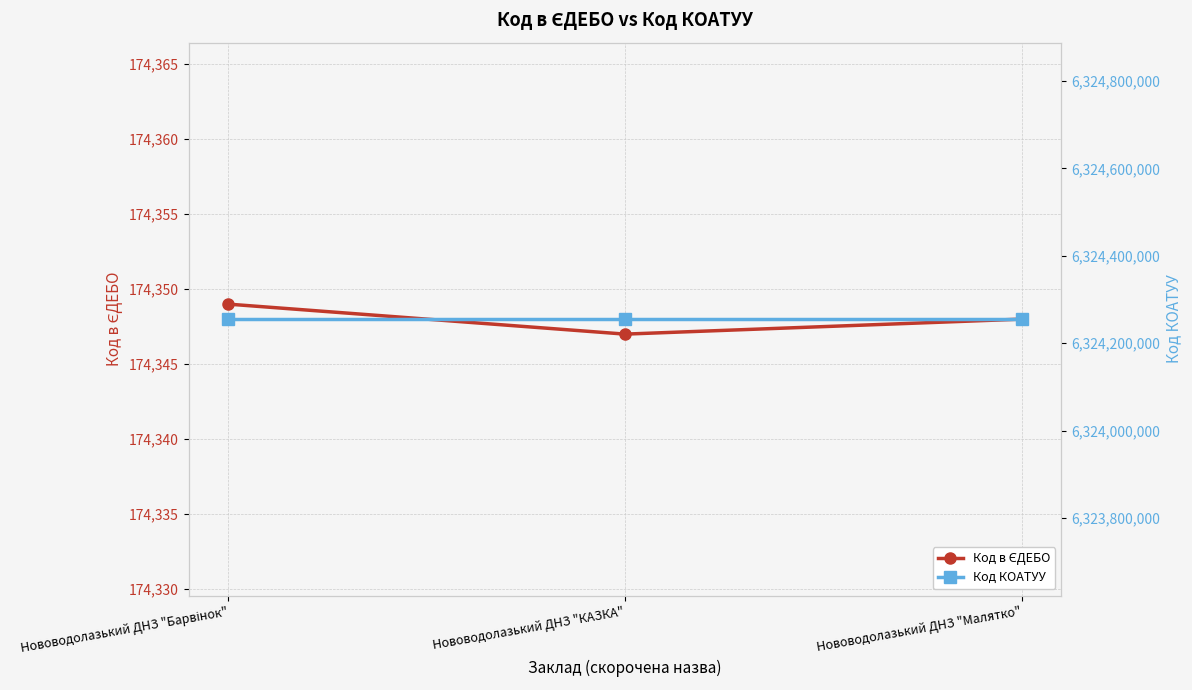

Reading right to left, what are all the values shown in this chart?

Код в ЄДЕБО: 174348	174347	174349
Код КОАТУУ: 6324255100	6324255100	6324255100